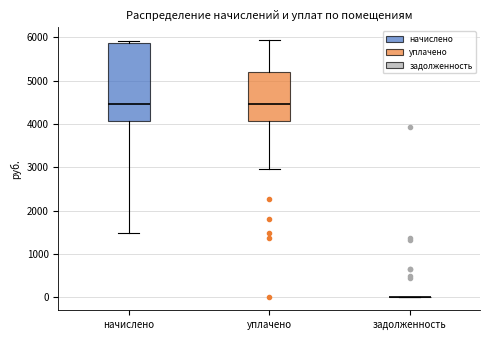

Reading left to right, read every box against the y-axis: the position of its median line, the range the box covers, and the ends of its whiskers. The values are not printed on the chart, so give them approximately, as read against the axis.

начислено: median 4500, box 4100 to 5900, whiskers 1500 to 5900 (just above the box's upper edge)
уплачено: median 4500, box 4100 to 5200, whiskers 3000 to 5900
задолженность: box collapsed to a line at 0, whiskers 0 to 0